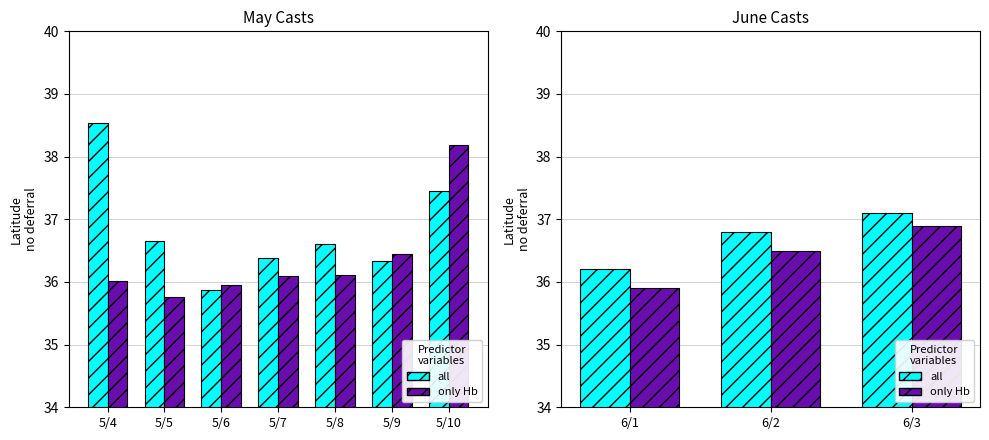

Rank the series by their maximum value, from highest to lowest.

all, only Hb